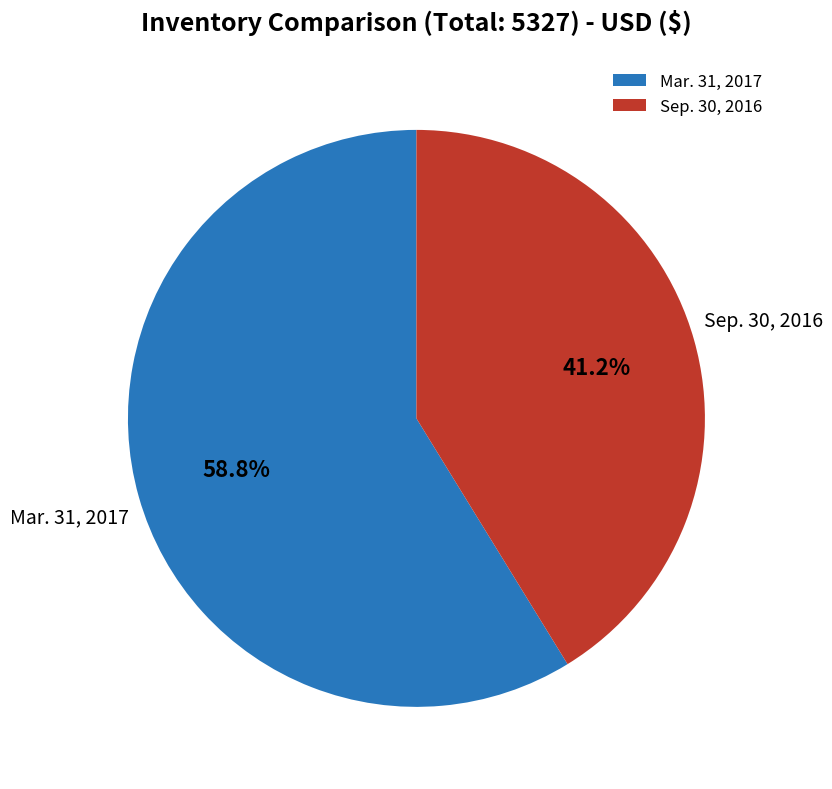

How many segments does this pie chart have?

2